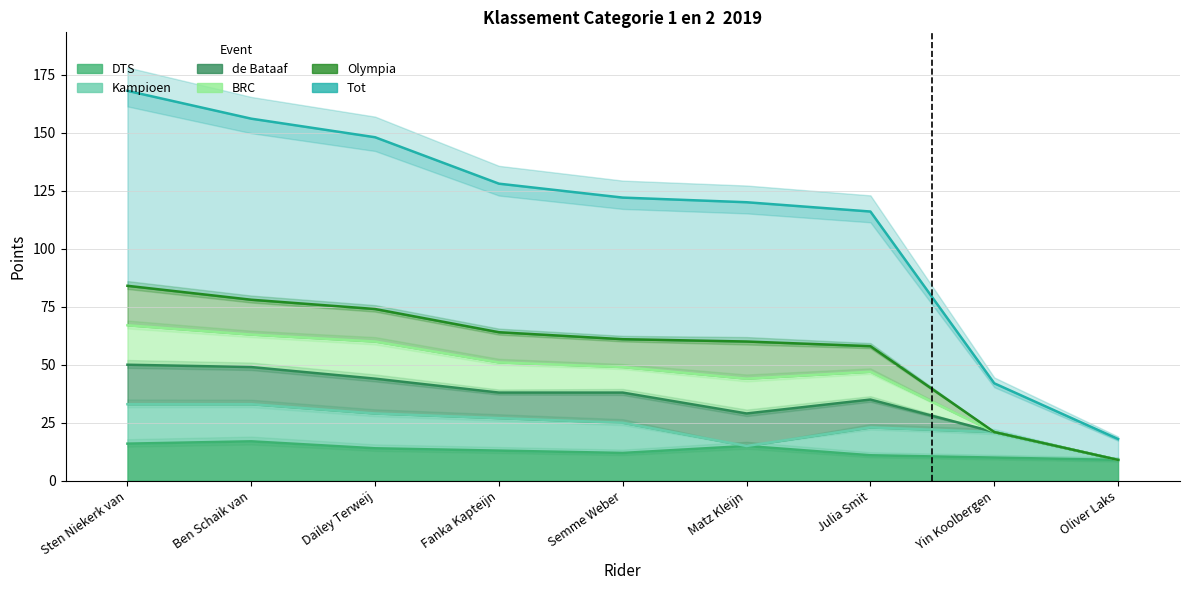

What are all the series names shown in the legend?

DTS, Kampioen, de Bataaf, BRC, Olympia, Tot